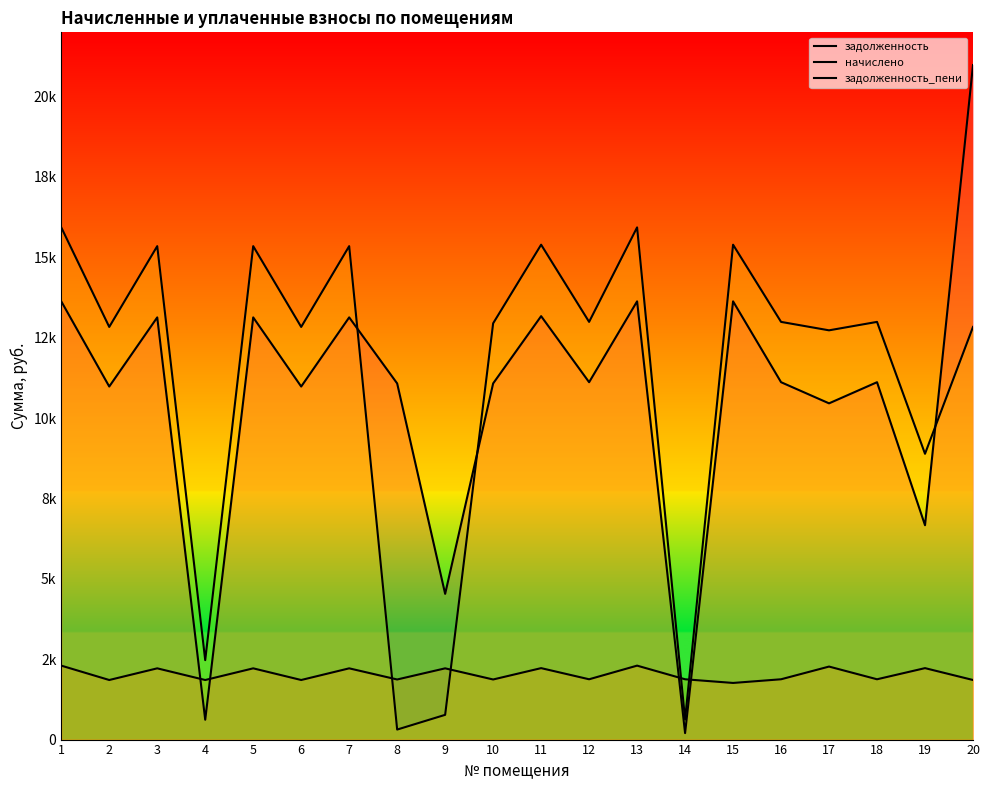

Reading left to right, extract all data points from this chart.

задолженность: 1=13632.0	2=10982.4	3=13132.8	4=617.4	5=13132.8	6=10982.4	7=13132.8	8=11078.4	9=4532.8	10=11078.4	11=13171.2	12=11116.8	13=13632.0	14=201.6	15=13632.0	16=11116.8	17=10459.2	18=11116.8	19=6667.5	20=20982.4
начислено: 1=2300.4	2=1853.3	3=2216.2	4=1853.3	5=2216.2	6=1853.3	7=2216.2	8=1869.5	9=2216.2	10=1869.5	11=2222.6	12=1876.0	13=2300.4	14=1876.0	15=1761.8	16=1876.0	17=2271.2	18=1876.0	19=2222.6	20=1853.3
задолженность_пени: 1=15932.4	2=12835.7	3=15349.0	4=2470.7	5=15349.0	6=12835.7	7=15349.0	8=311.6	9=769.5	10=12947.9	11=15393.8	12=12992.8	13=15932.4	14=625.3	15=15393.8	16=12992.8	17=12730.4	18=12992.8	19=8890.1	20=12835.7